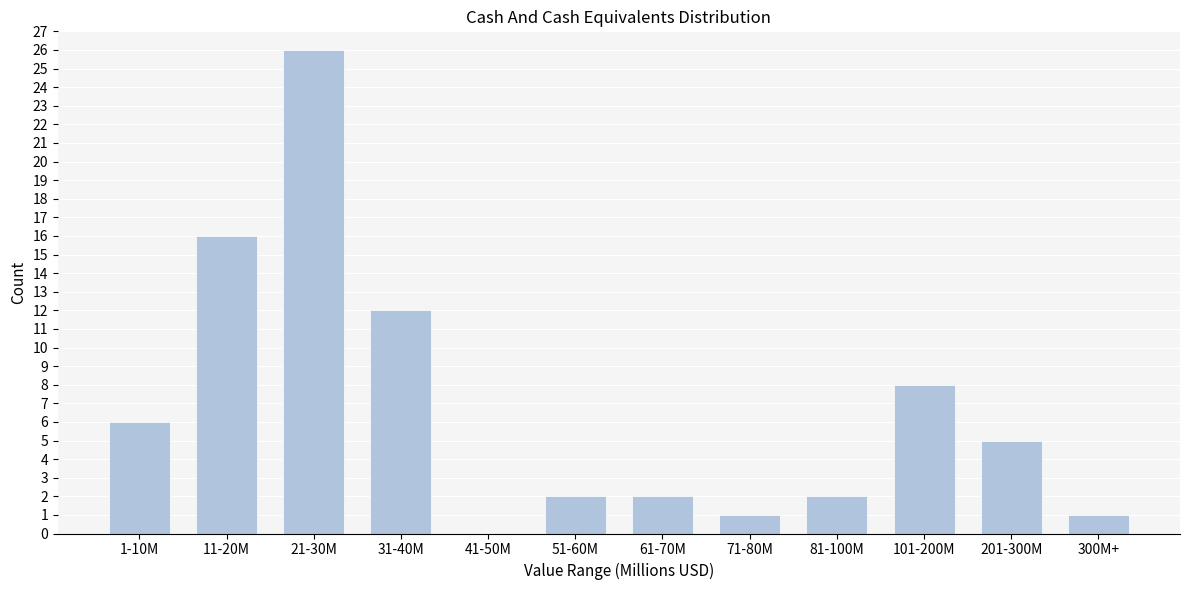

Reading left to right, what are all the values shown in this chart?

1-10M=6	11-20M=16	21-30M=26	31-40M=12	41-50M=0	51-60M=2	61-70M=2	71-80M=1	81-100M=2	101-200M=8	201-300M=5	300M+=1